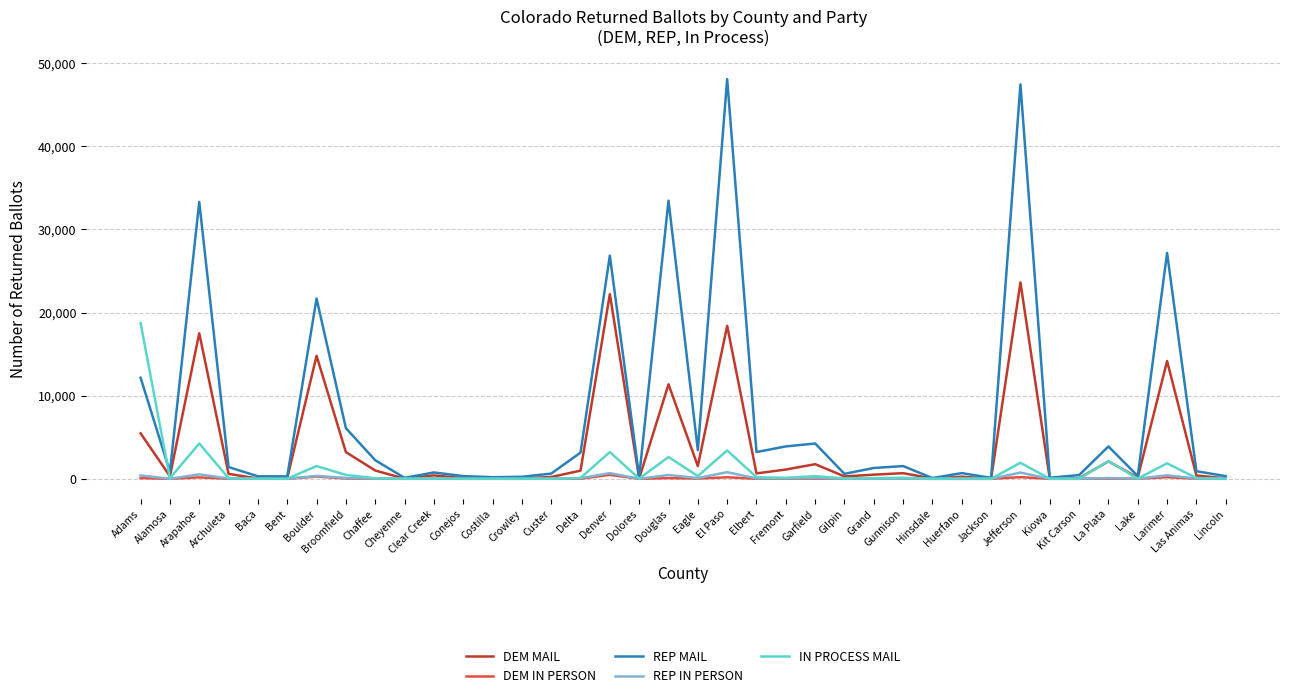

Which series has the largest total across all categories?

REP MAIL